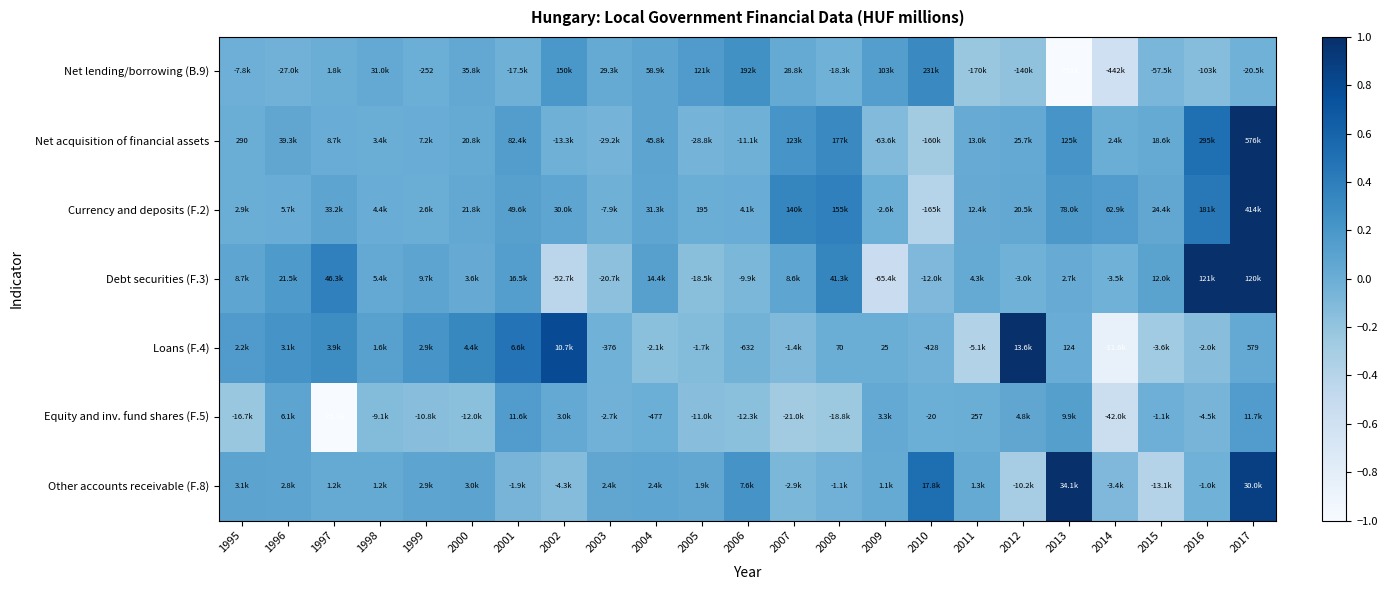

Count the number of data series in this chart.

7